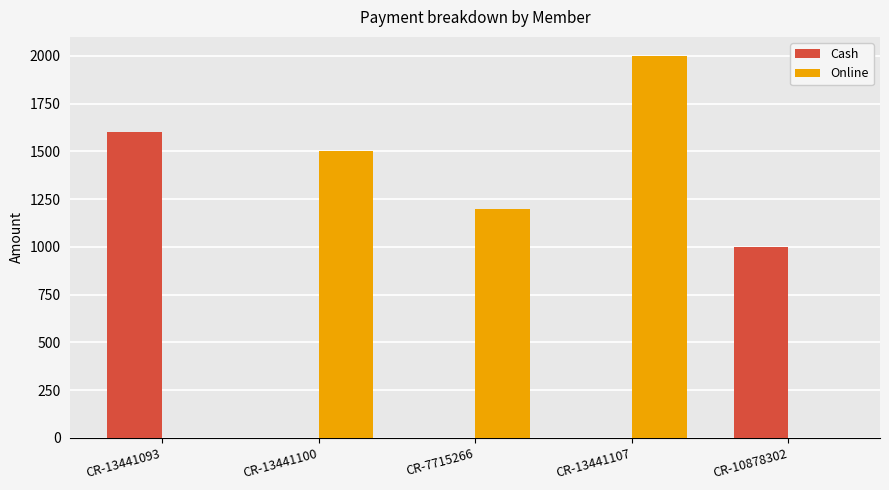

Where is Cash nearest to the value 800?

CR-10878302